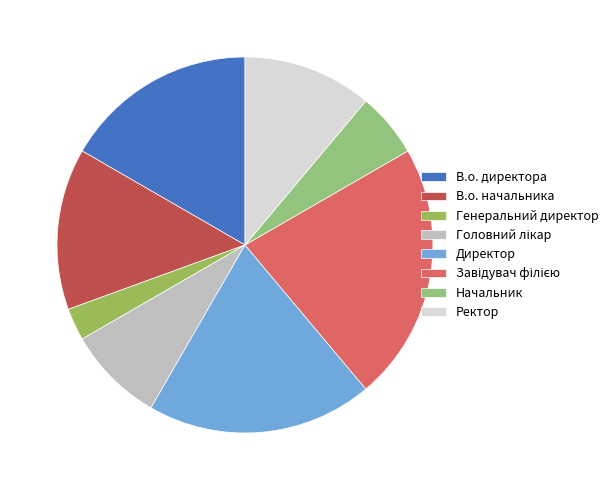

Rank the categories by value from lowest to highest.

Генеральний директор, Начальник, Головний лікар, Ректор, В.о. начальника, В.о. директора, Директор, Завідувач філією